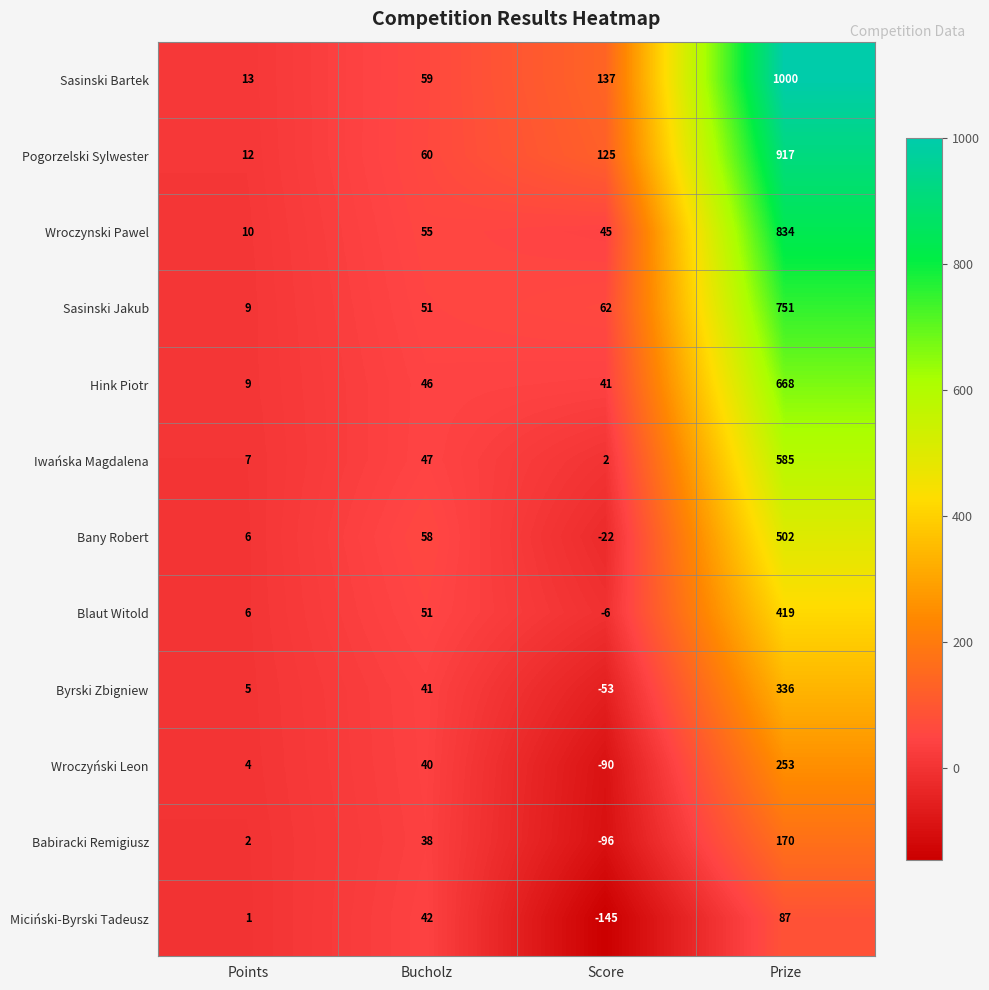

True or false: Sasinski Jakub has a value of 75 at Bucholz.

False